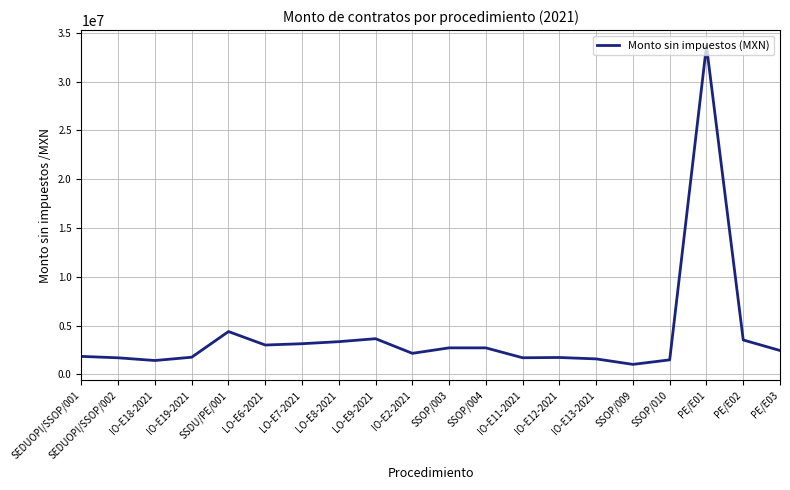

What is the difference between the second highest and second lowest values?

2967042.1